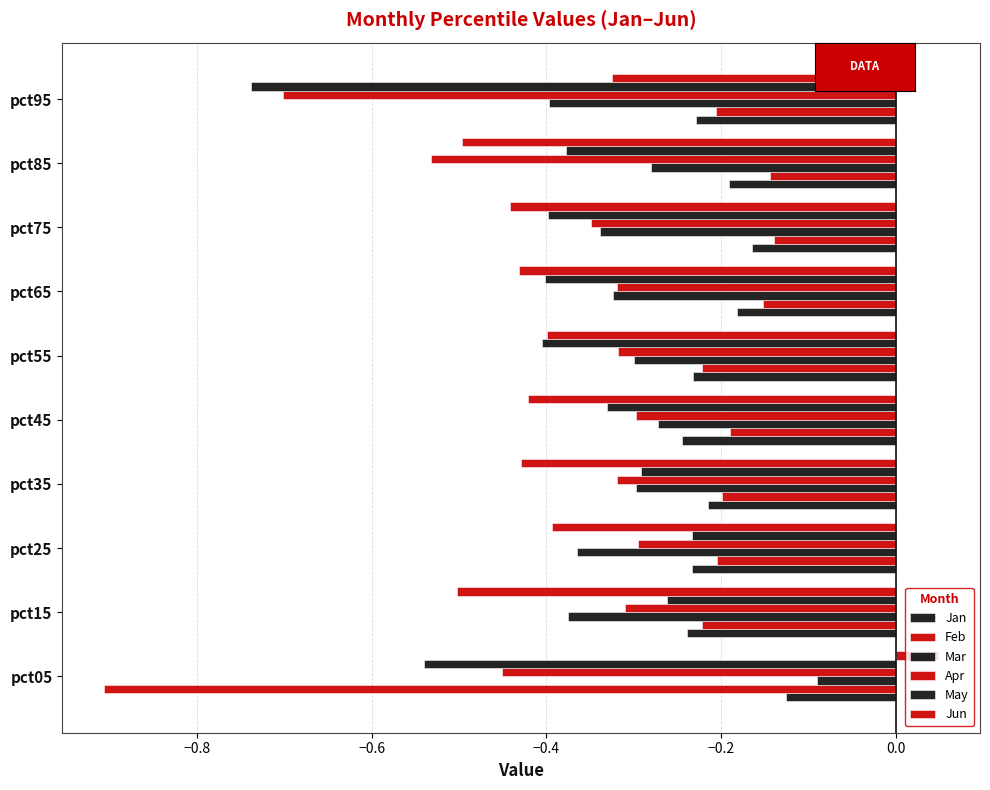

Count the number of data series in this chart.

6